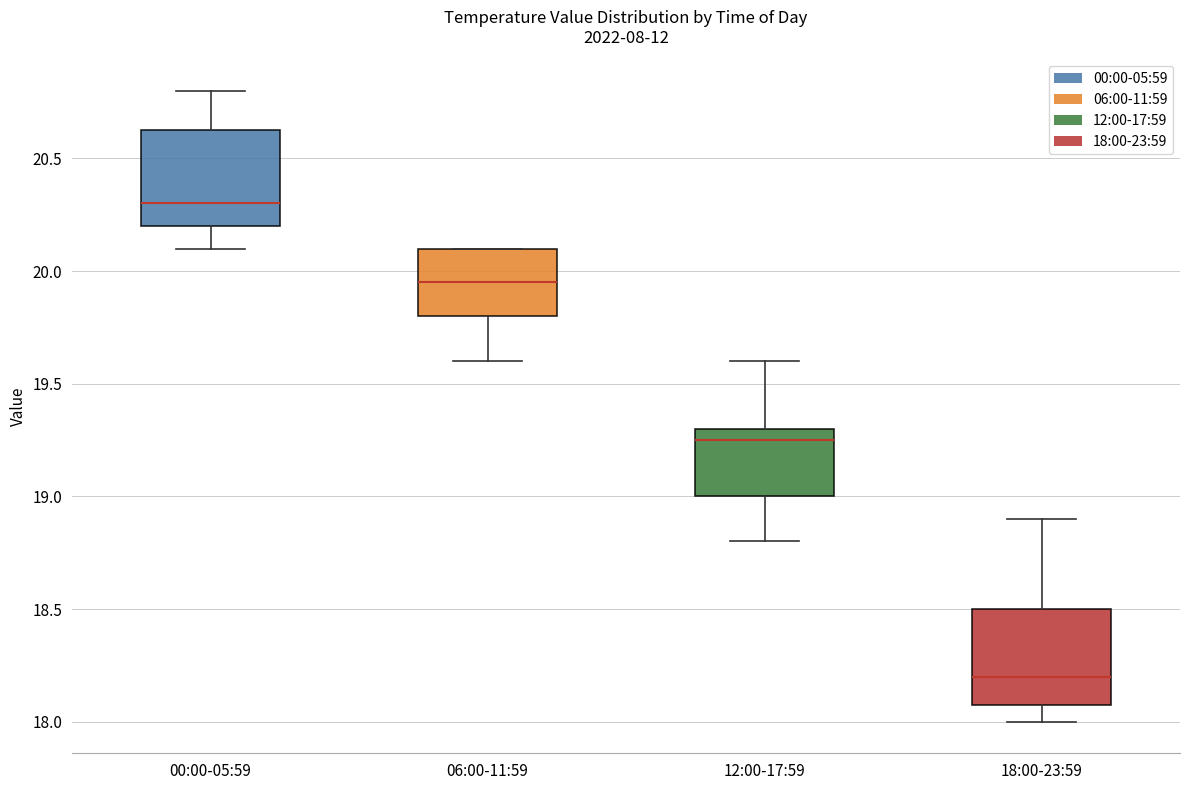

Which box has the highest median line?

00:00-05:59